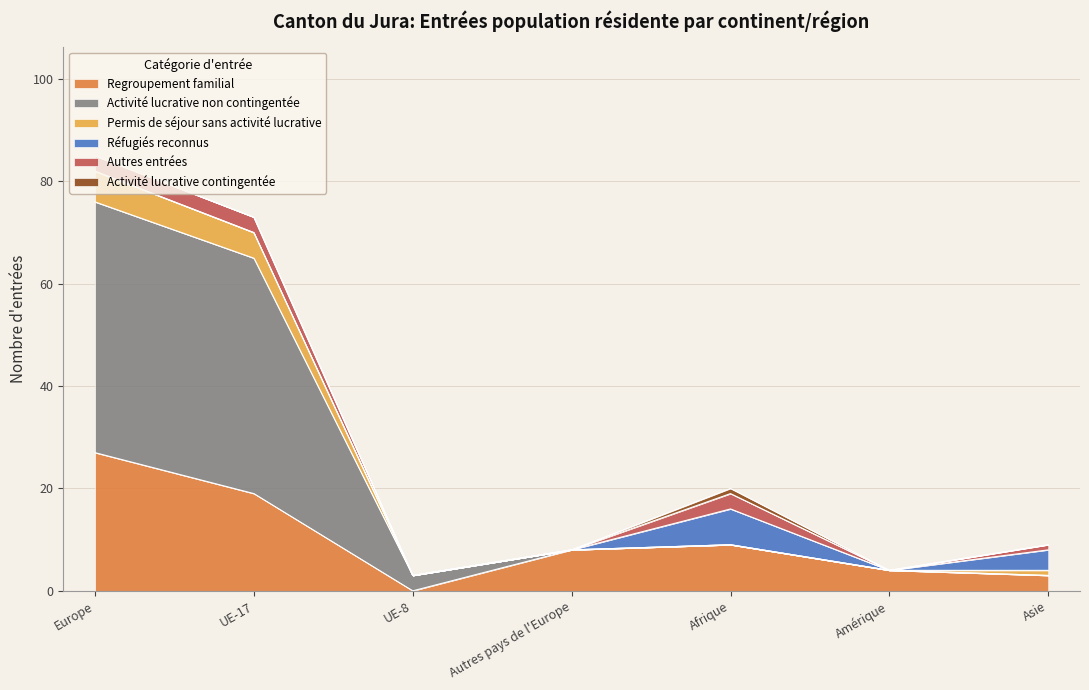

Which category has the highest value in the Regroupement familial series?

Europe